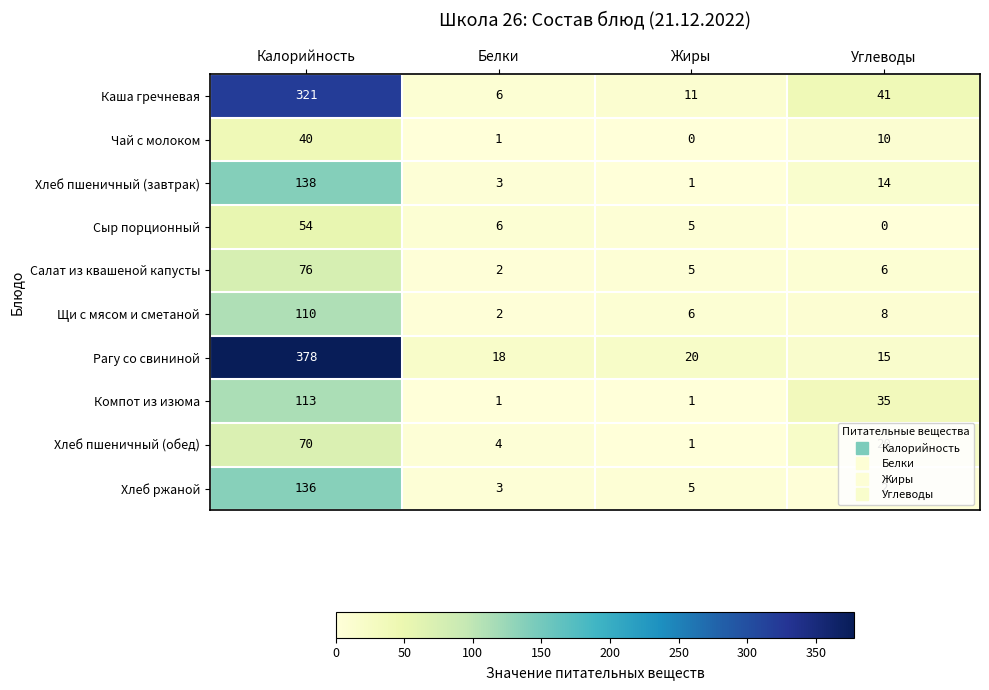

Between Калорийность and Жиры, which series saw the biggest shift?

Рагу со свининой